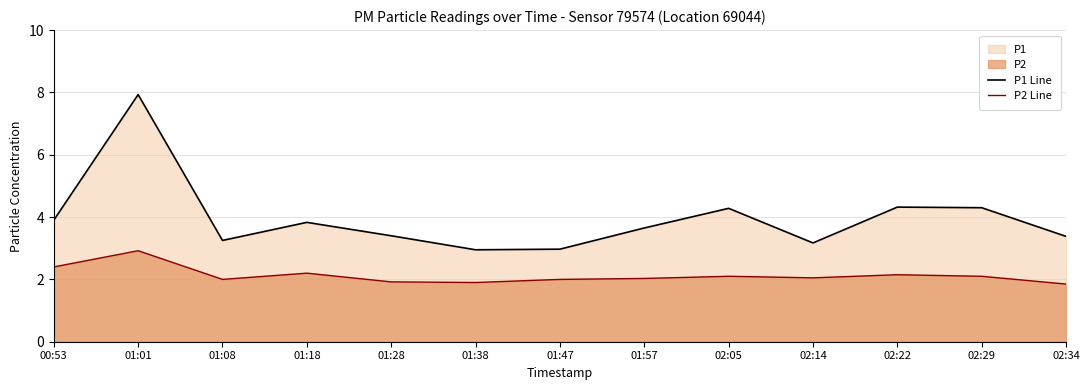

What is the maximum value for P2 Line?

2.9